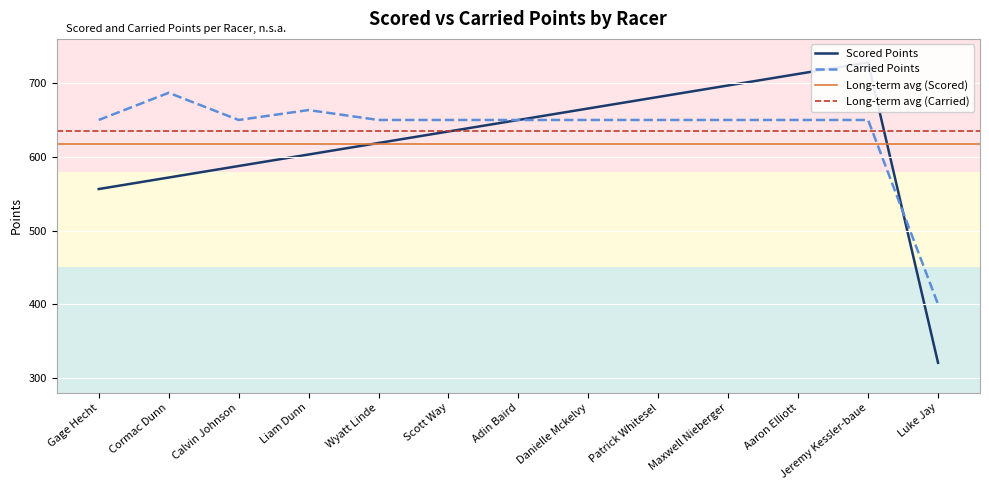

How many data points in Carried Points are above 650?

2